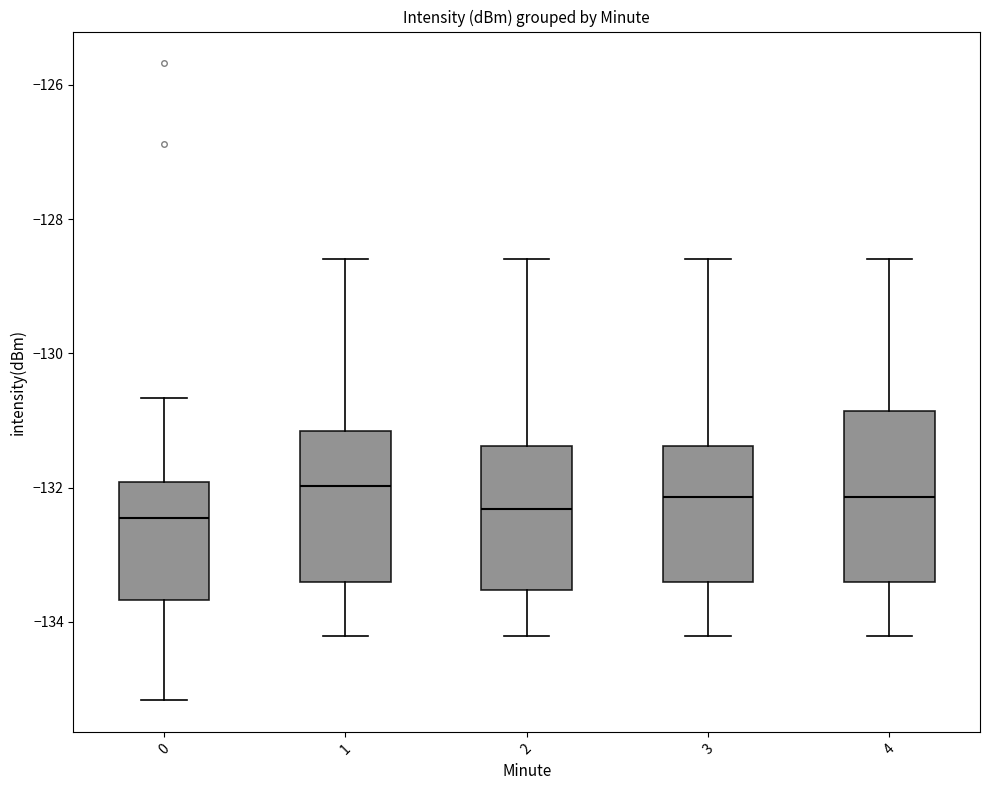

Which box is the tallest, from its lower edge to its upper edge?

4